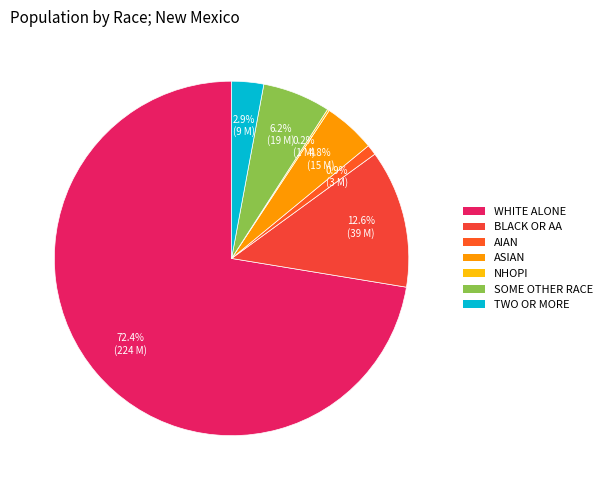

What is the majority slice?

White alone